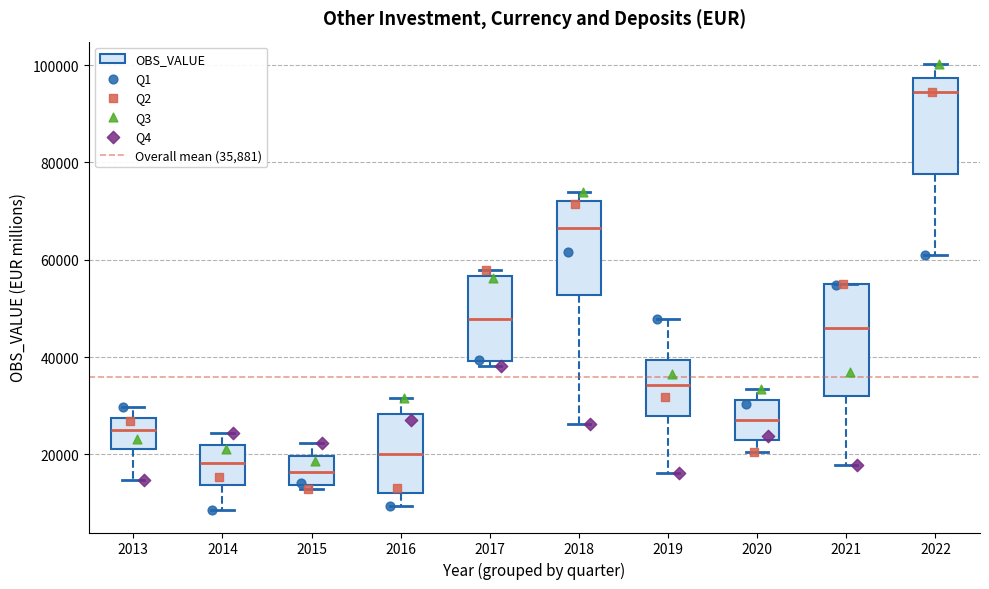

Reading left to right, read every box against the y-axis: the position of its median line, the range the box covers, and the ends of its whiskers. The values are not printed on the chart, so give them approximately, as read against the axis.

2013: median 24000, box 22000 to 28000, whiskers 14000 to 30000
2014: median 18000, box 14000 to 22000, whiskers 8000 to 24000
2015: median 16000, box 14000 to 20000, whiskers 12000 to 22000
2016: median 20000, box 12000 to 28000, whiskers 10000 to 32000
2017: median 48000, box 40000 to 56000, whiskers 38000 to 58000
2018: median 66000, box 52000 to 72000, whiskers 26000 to 74000
2019: median 34000, box 28000 to 40000, whiskers 16000 to 48000
2020: median 28000, box 22000 to 32000, whiskers 20000 to 34000
2021: median 46000, box 32000 to 54000, whiskers 18000 to 54000
2022: median 94000, box 78000 to 98000, whiskers 62000 to 100000